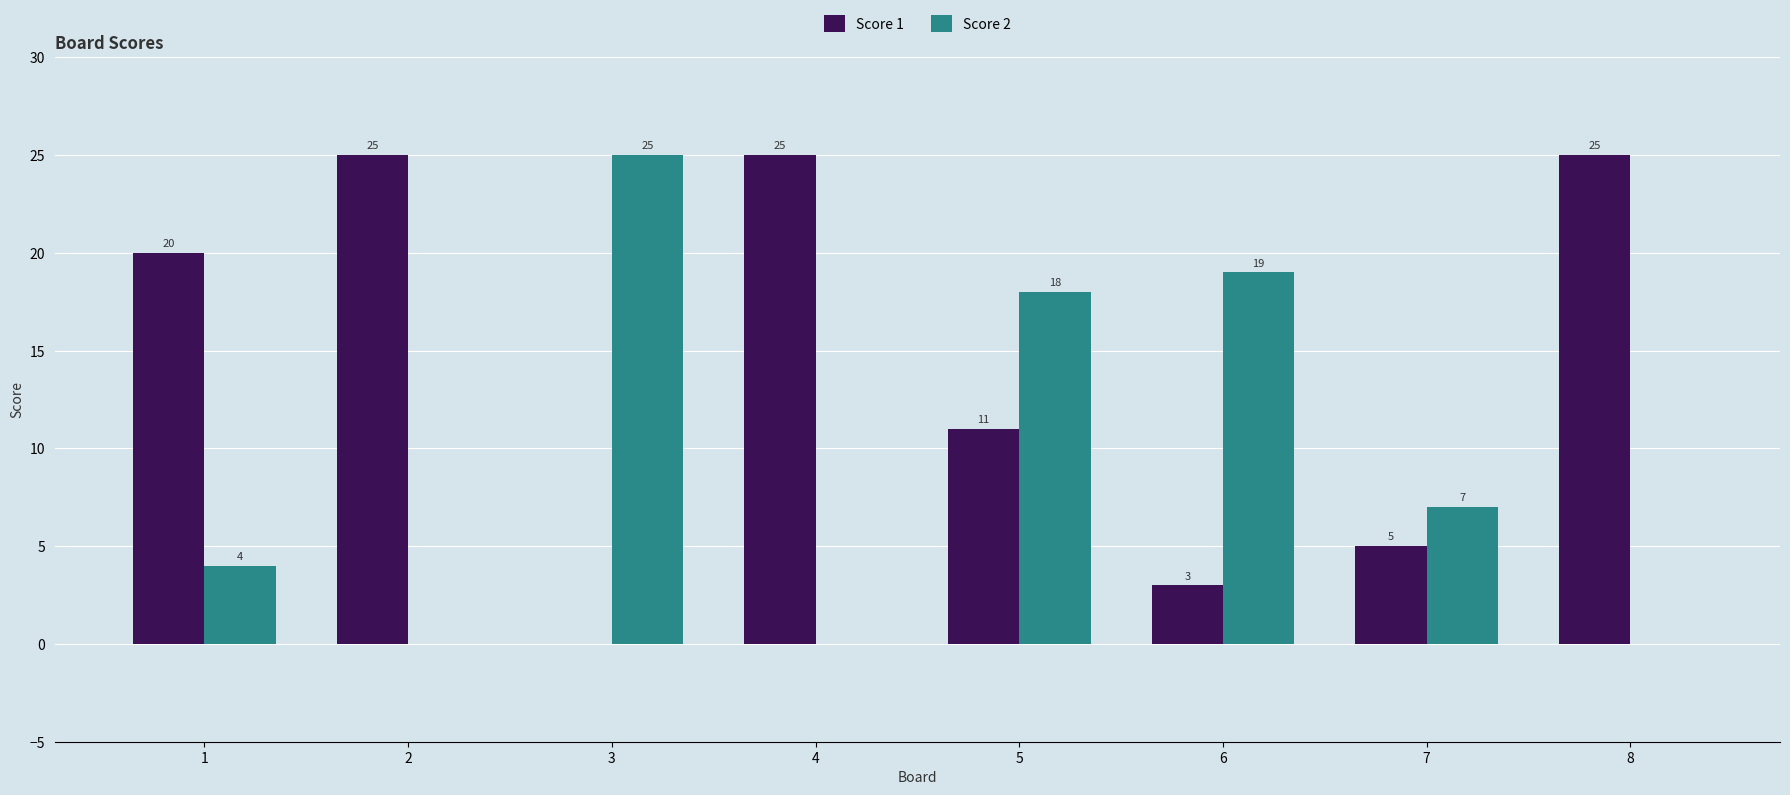

What is the sum of the Score 2 values at 3 and 1?

29